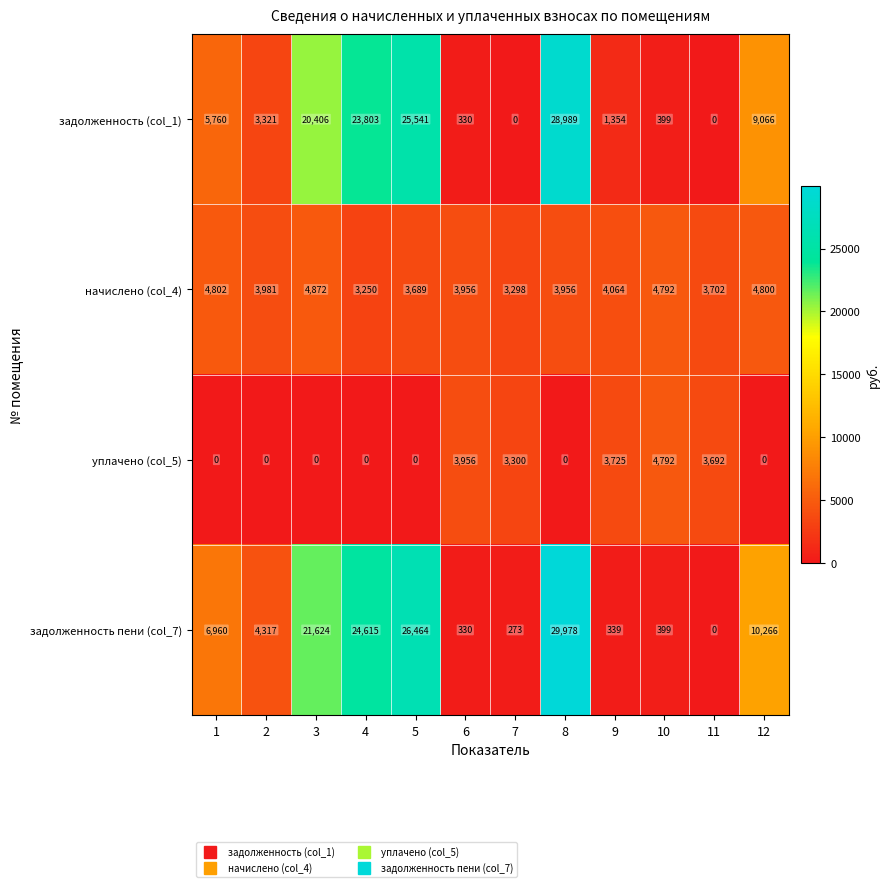

What is the approximate value of начислено (col_4) at 2?

3981